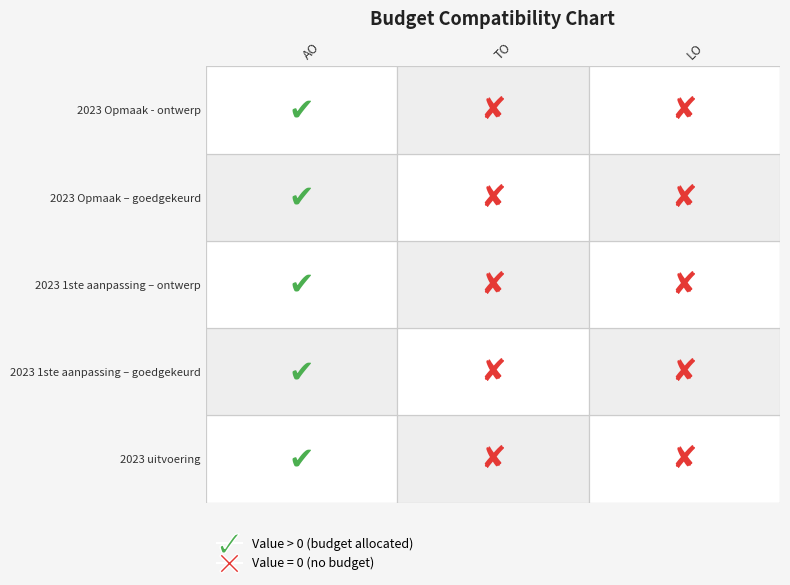

Which category has the lowest value across all series?

TO